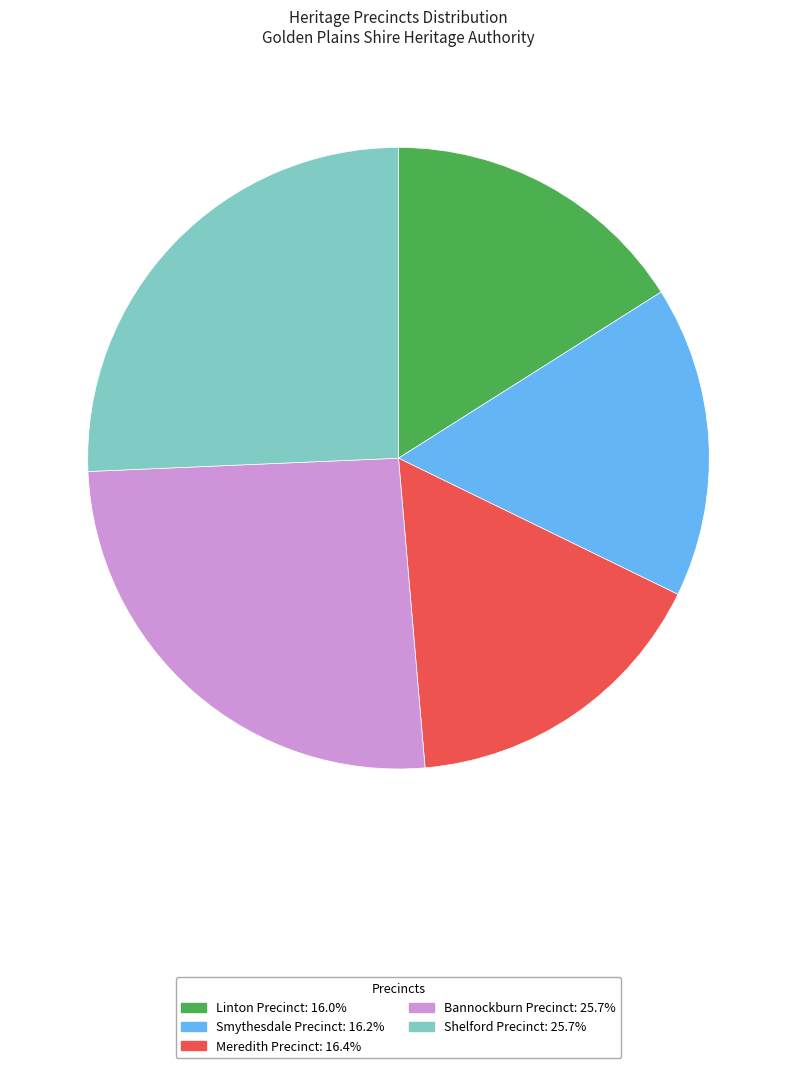

What is the ratio of the value at Bannockburn Precinct: 25.7% to the value at Shelford Precinct: 25.7%?

1.0